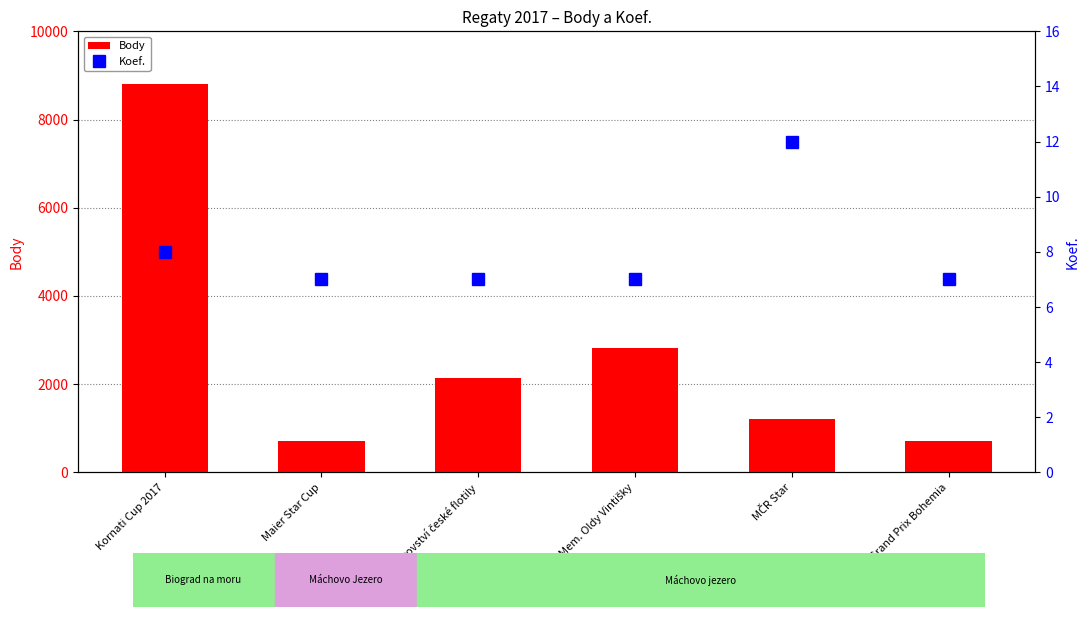

True or false: Body has a value of 300 at Maier Star Cup.

False